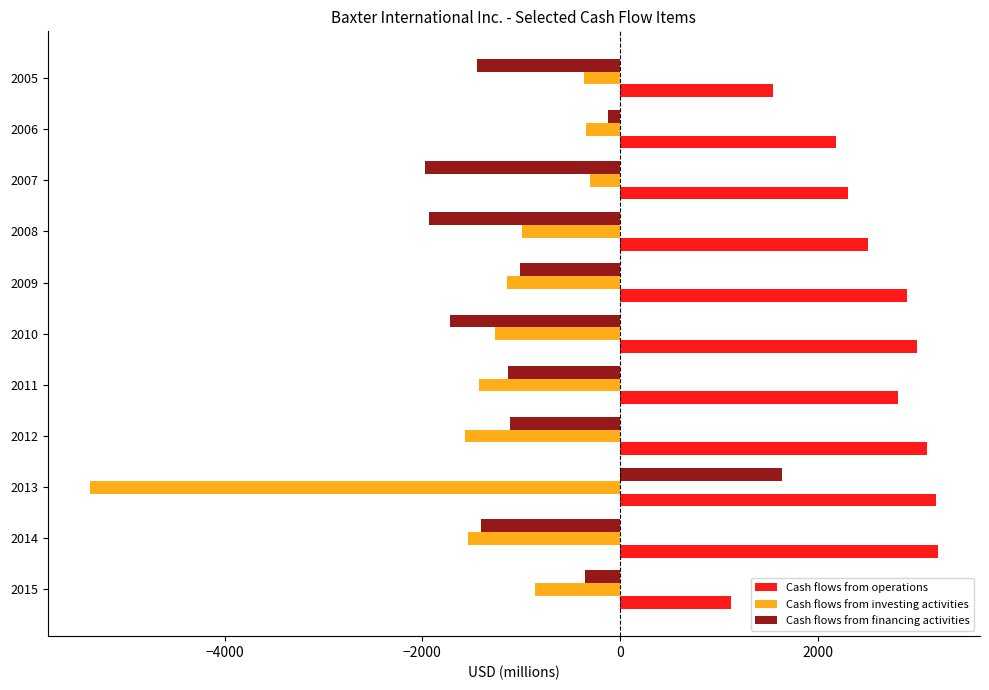

The Cash flows from financing activities series shows -3101 at 2008. True or false?

False